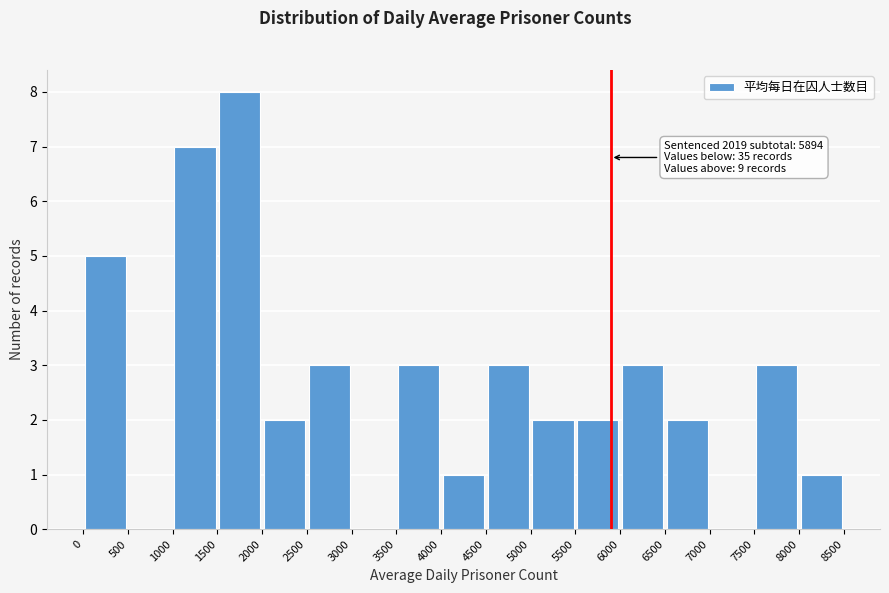

Which range on the x-axis has the tallest bar?

1500 to 2000